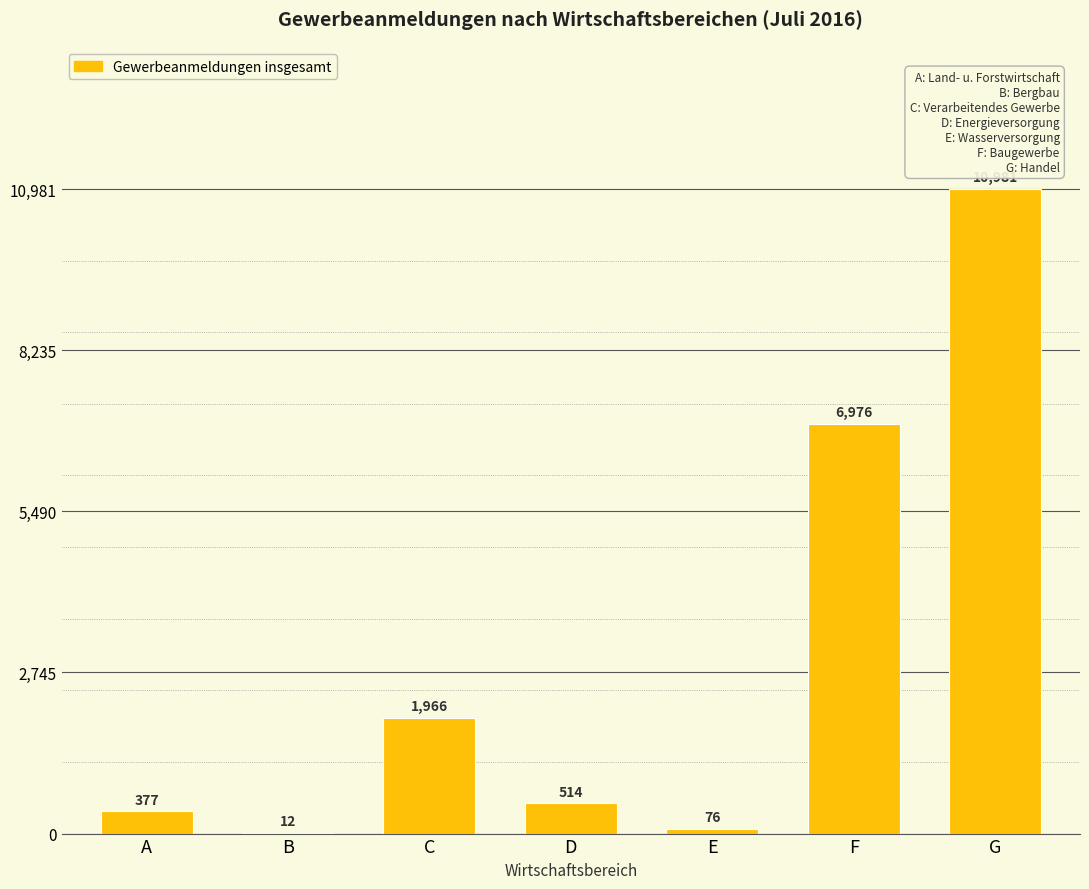

Which label corresponds to the largest value in the chart?

G